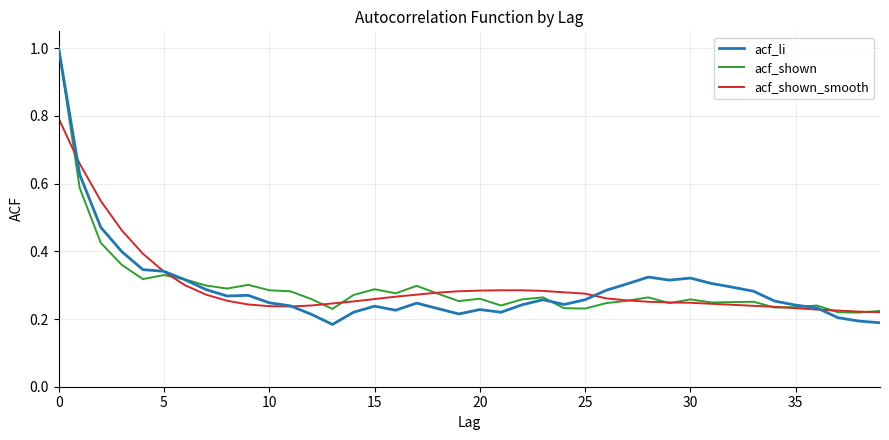

Which series has the widest spread of values?

acf_li